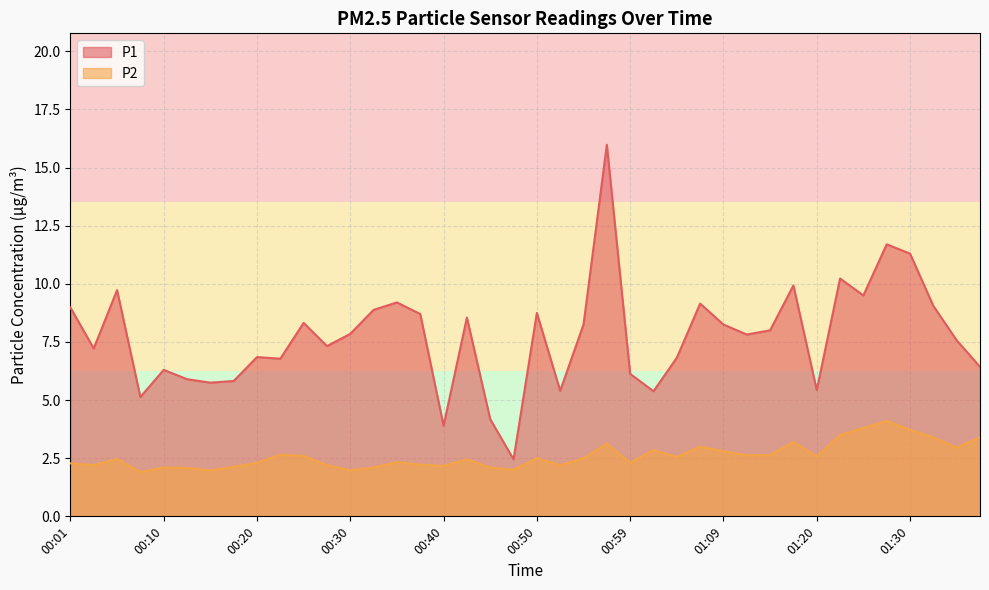

At which label is P1 closest to 9?

00:01